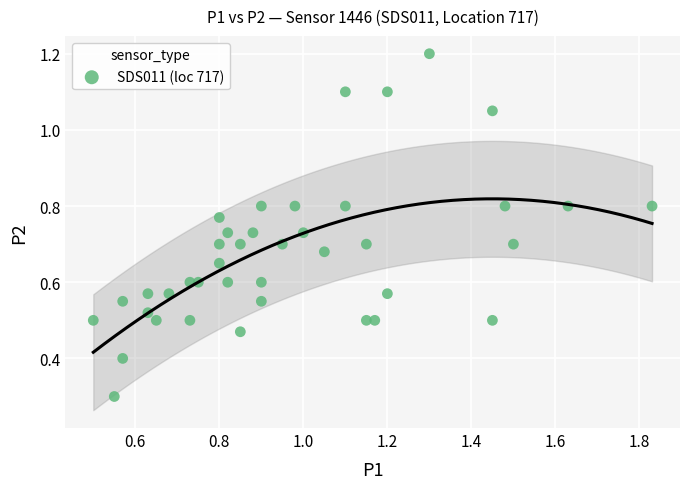

What Y value in the scatter plot is closest to 0?

0.3